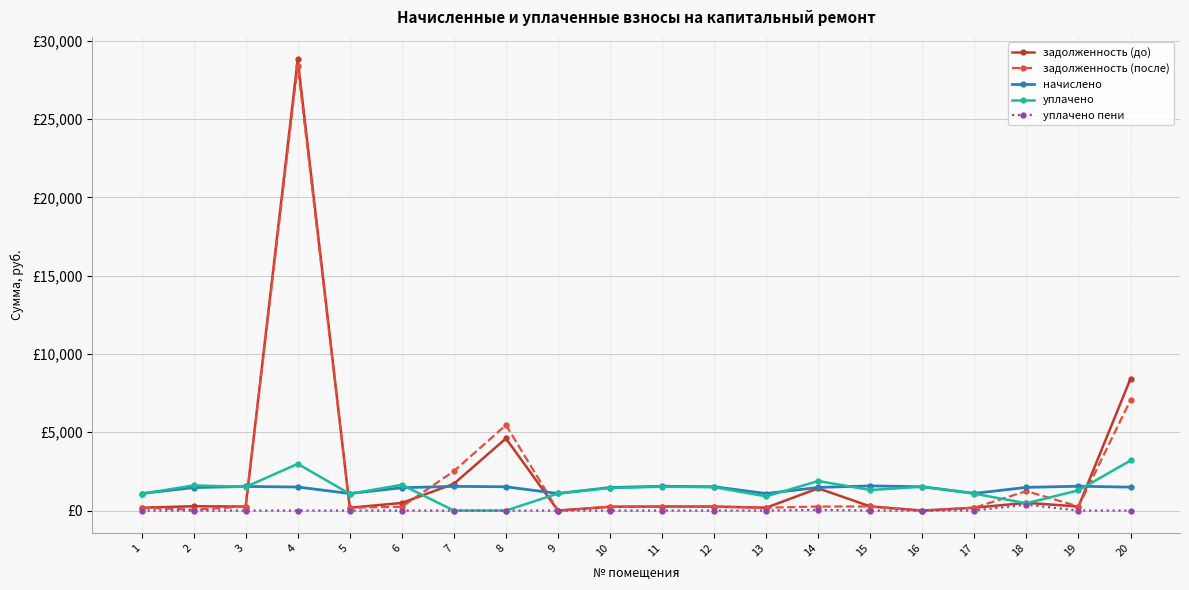

At which category is the sum across all series the highest?

4